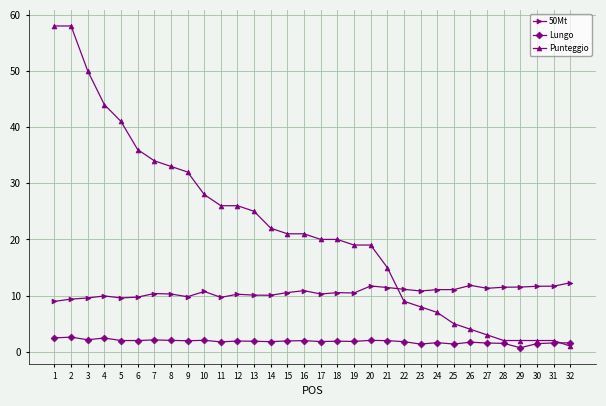

Count the number of categories in the chart.

32